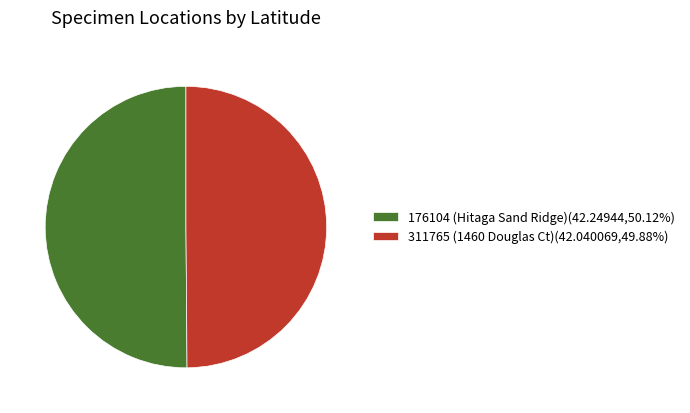

Is the sum of 176104 (Hitaga Sand Ridge)(42.24944,50.12%) and 311765 (1460 Douglas Ct)(42.040069,49.88%) greater than half?

Yes